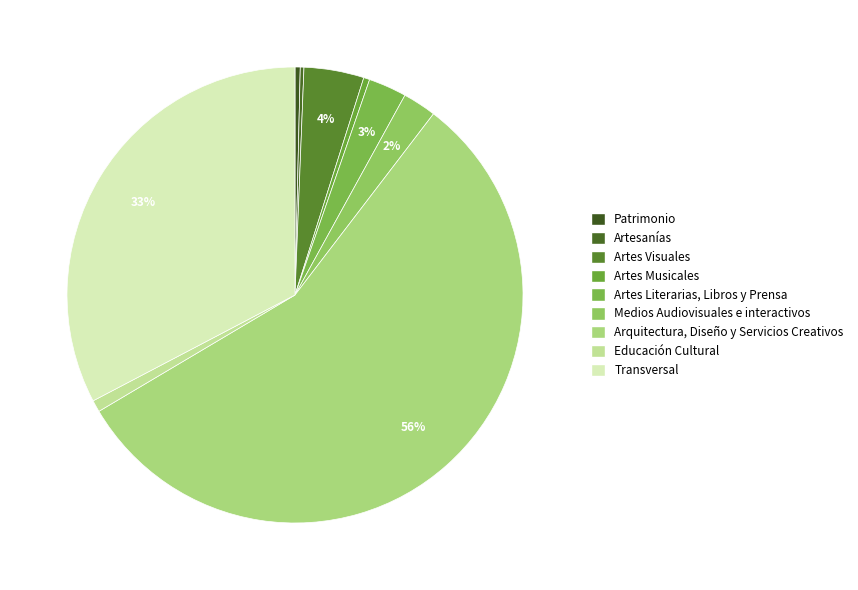

Rank the categories by value from highest to lowest.

Arquitectura, Diseño y Servicios Creativos, Transversal, Artes Visuales, Artes Literarias, Libros y Prensa, Medios Audiovisuales e interactivos, Educación Cultural, Artes Musicales, Patrimonio, Artesanías